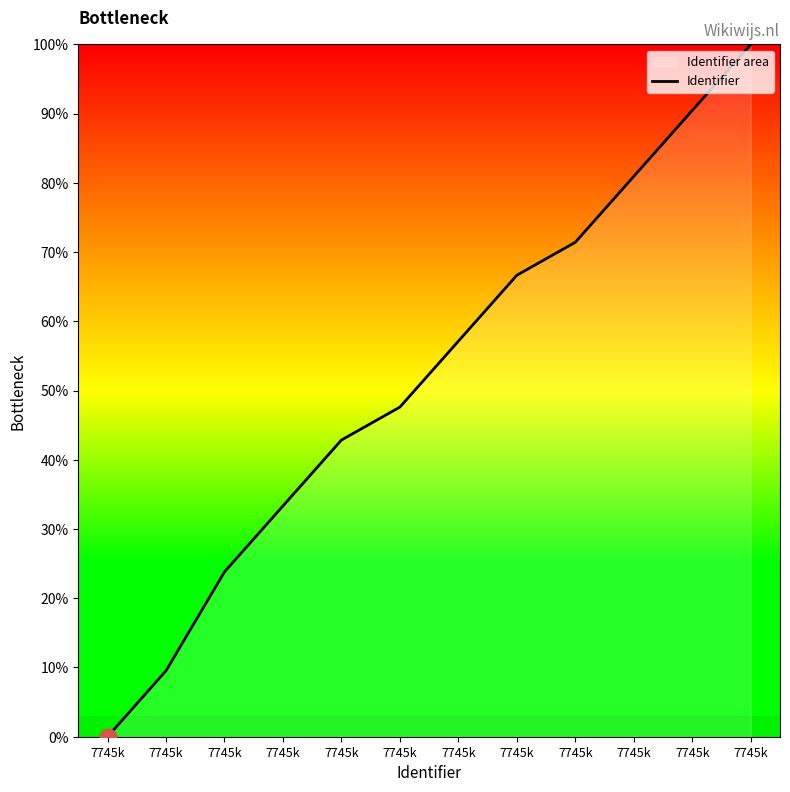

The value at 7745k is 59.0. True or false?

False